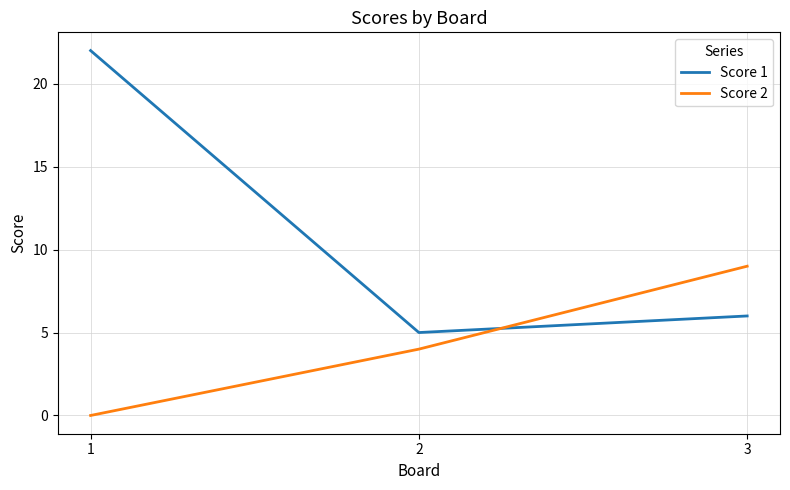

Reading right to left, list all the values displayed in this chart.

Score 1: 6	5	22
Score 2: 9	4	0